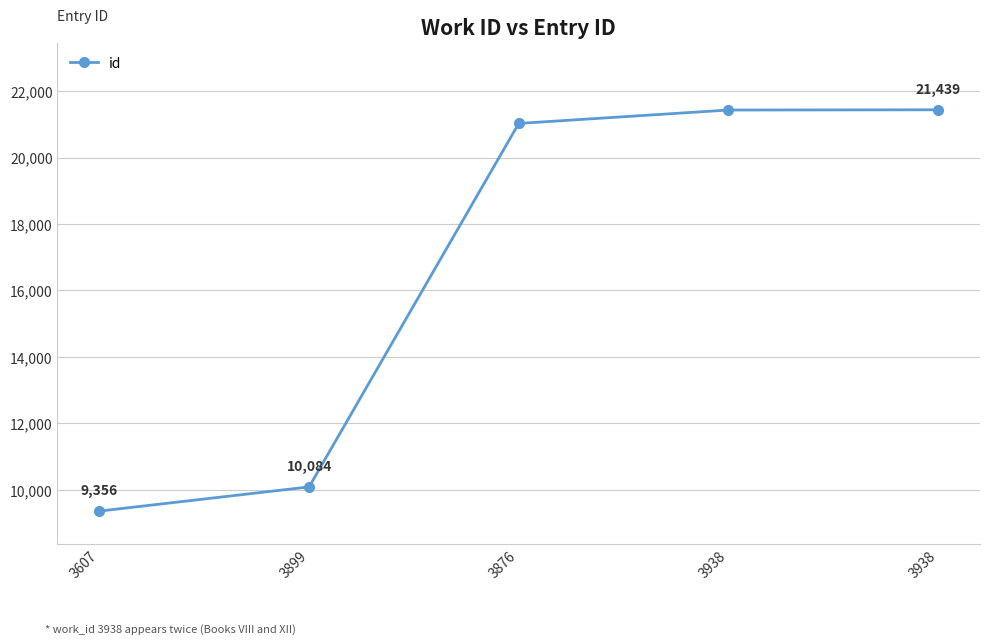

What is the average value?

16668